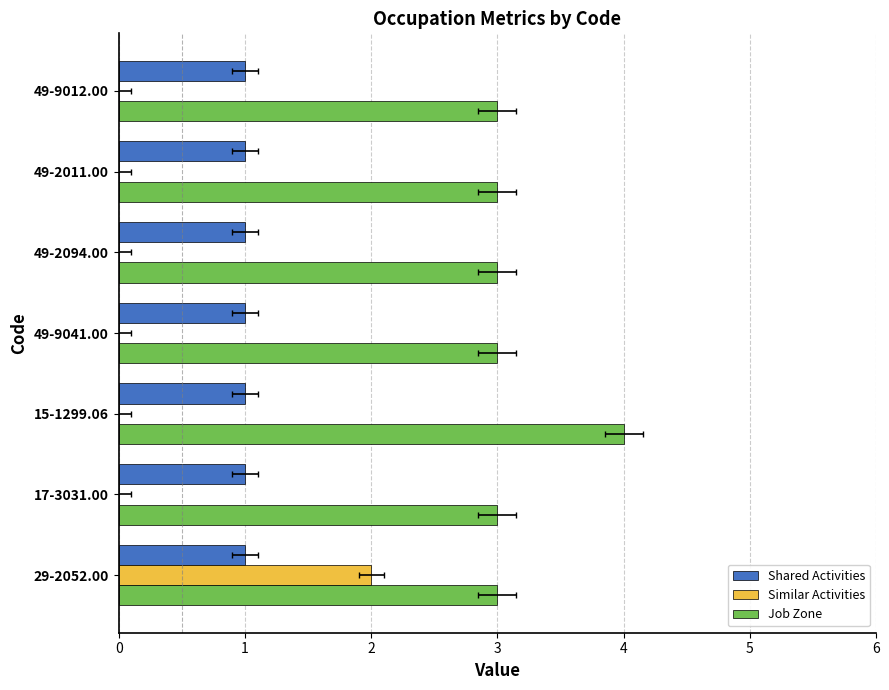

Reading left to right, extract all data points from this chart.

Shared Activities: 0.2	0.2	0.2	0.2	0.2	0.2	0.2
Similar Activities: 2.0	0.0	0.0	0.0	0.0	0.0	0.0
Job Zone: 3.0	3.0	4.0	3.0	3.0	3.0	3.0